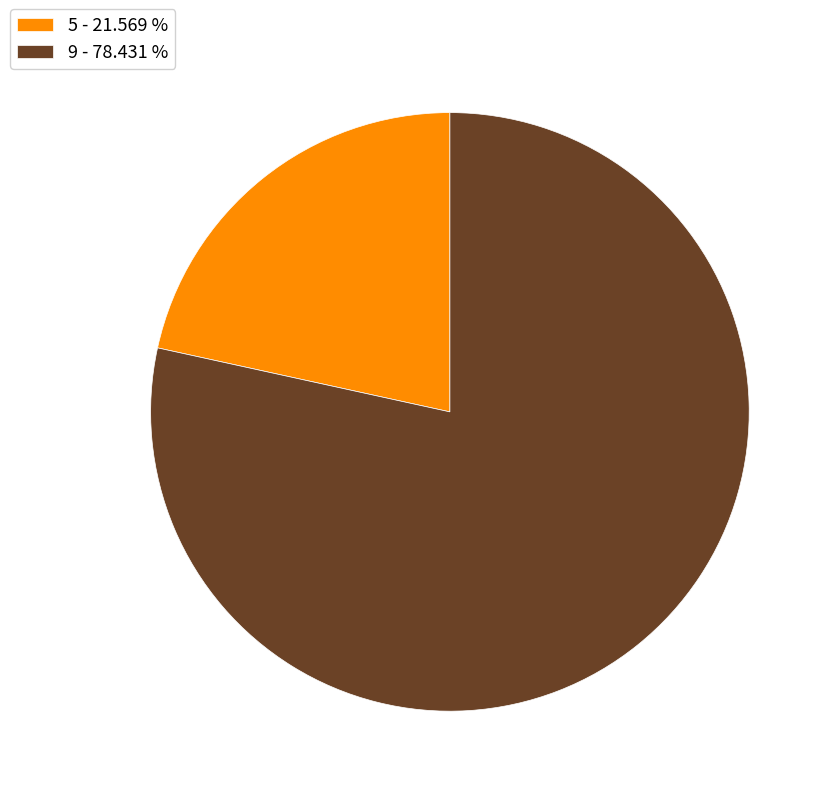

Which slice is the largest?

9